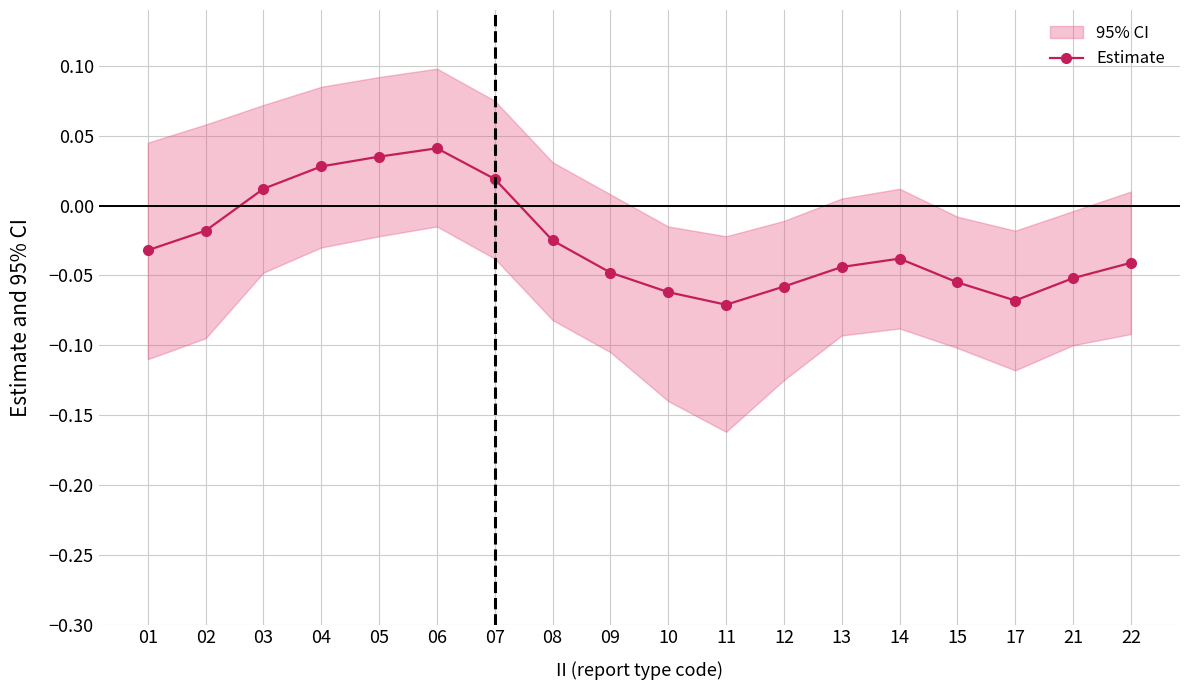

How many lines are shown in the chart?

1